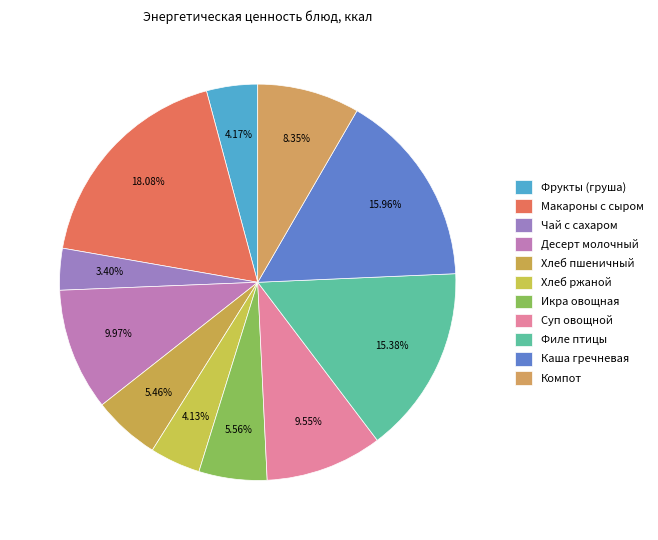

Count the number of slices in the pie.

11